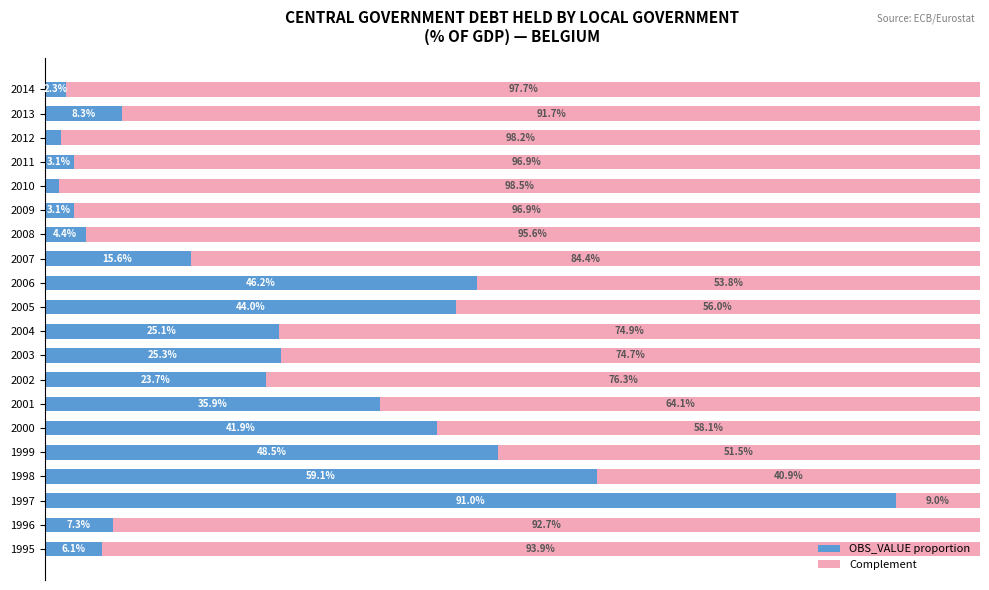

True or false: OBS_VALUE (proportion) has a value of 12.6 at 2001.

False